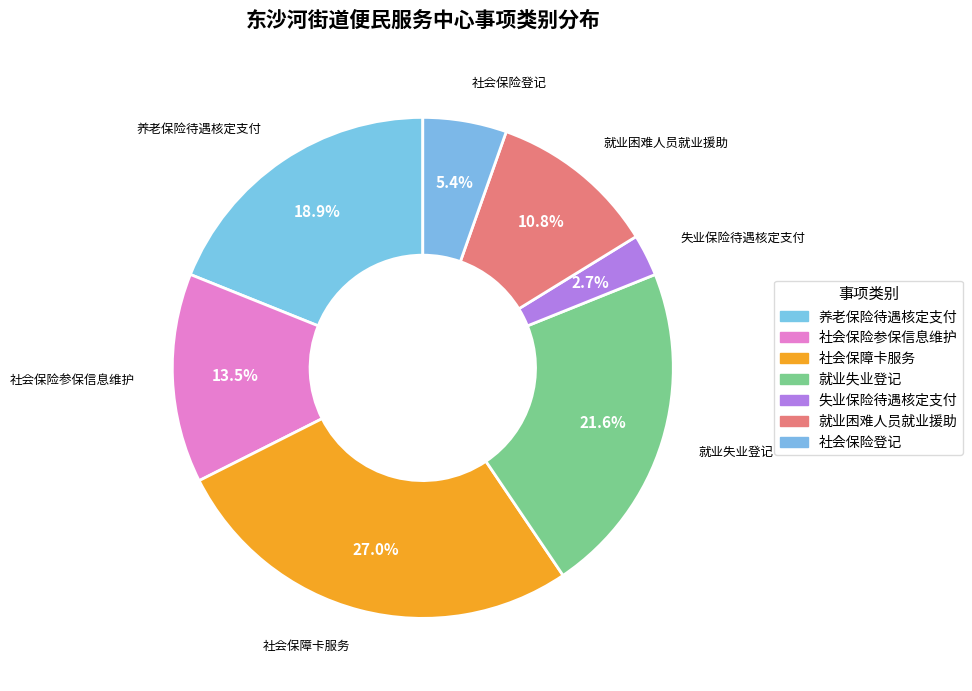

Which category has the biggest portion of the pie?

社会保障卡服务